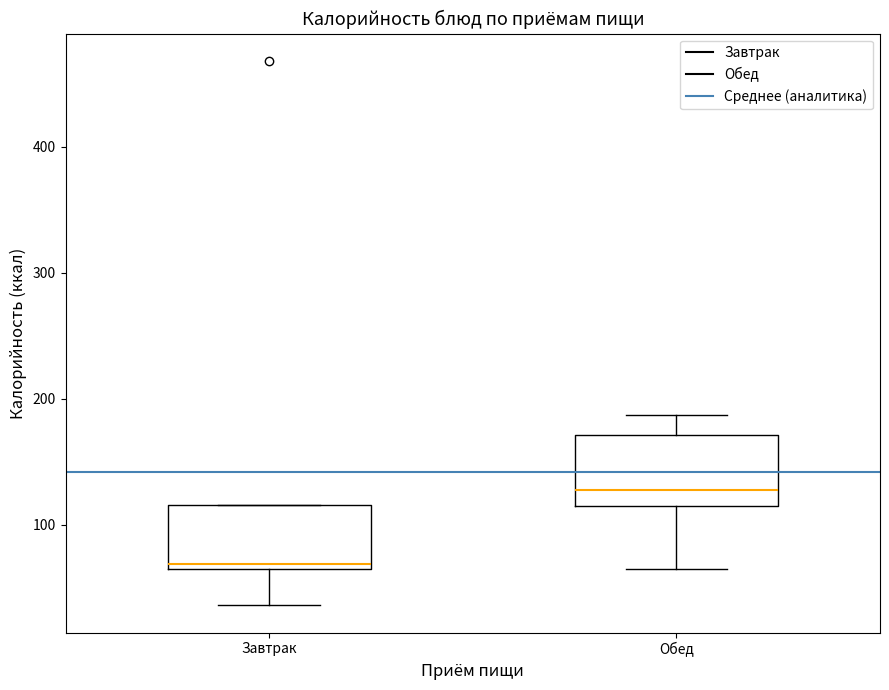

Which box has the highest median line?

Обед